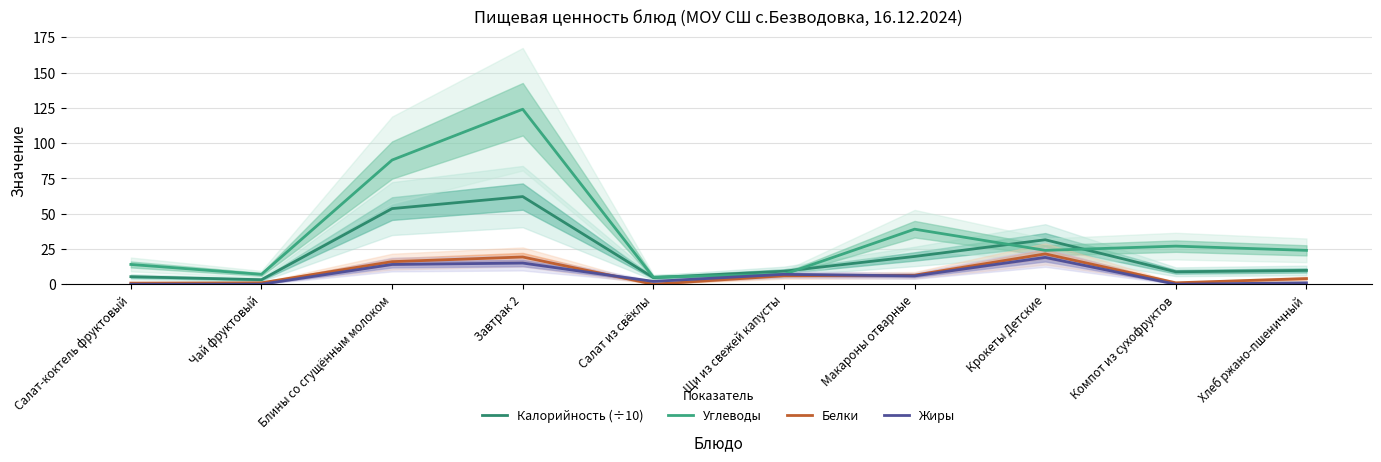

Read the Калорийность (÷10) value at Блины со сгущённым молоком.

53.6